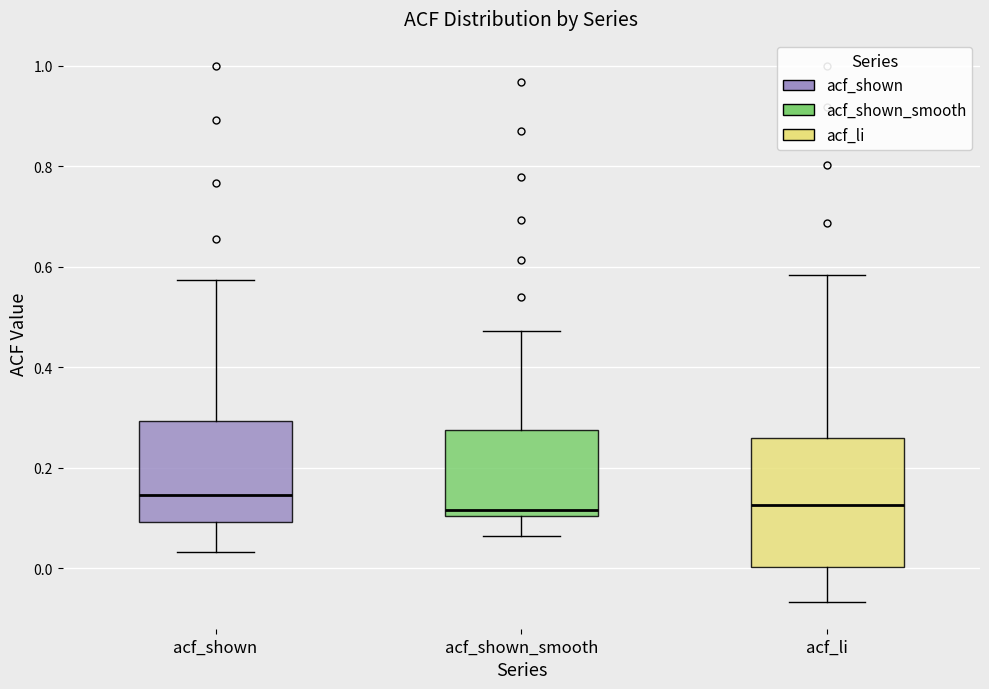

Which box is the tallest, from its lower edge to its upper edge?

acf_li